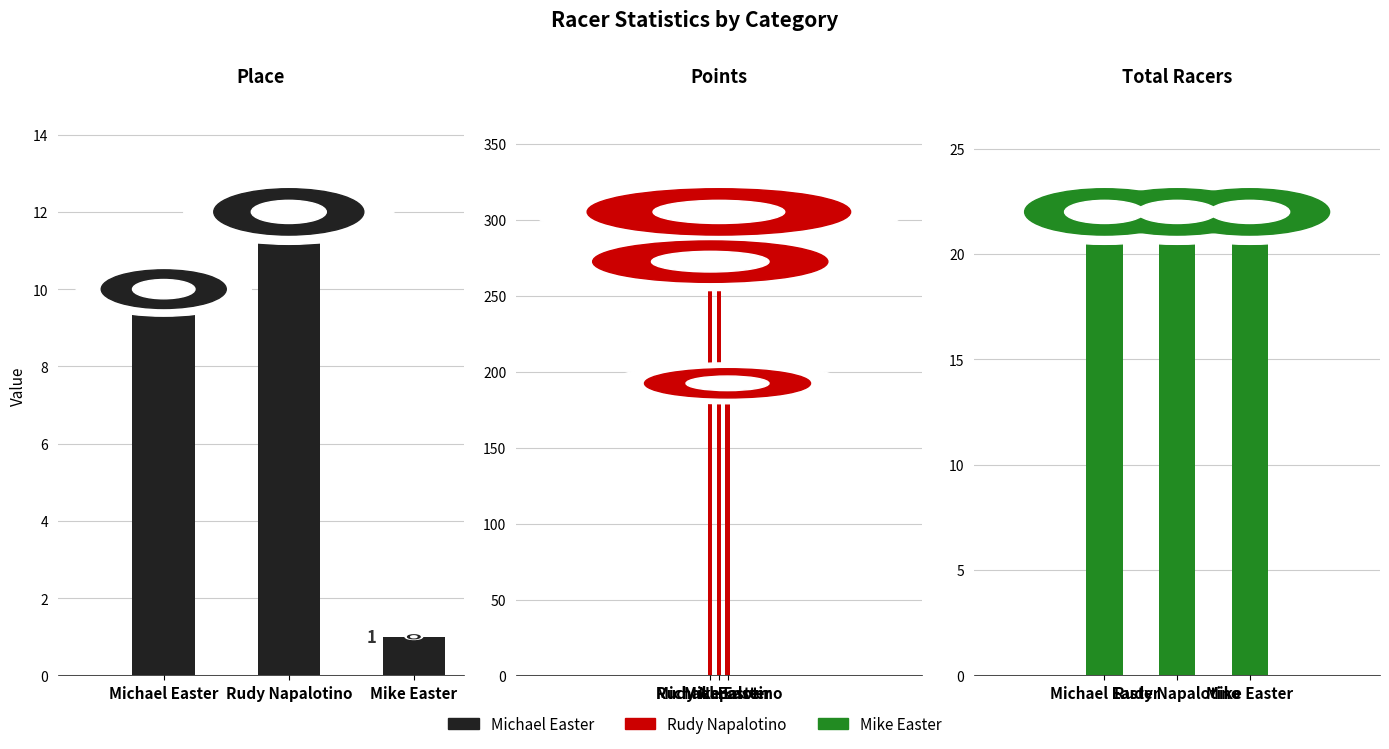

What position from the right is Michael Easter?

3